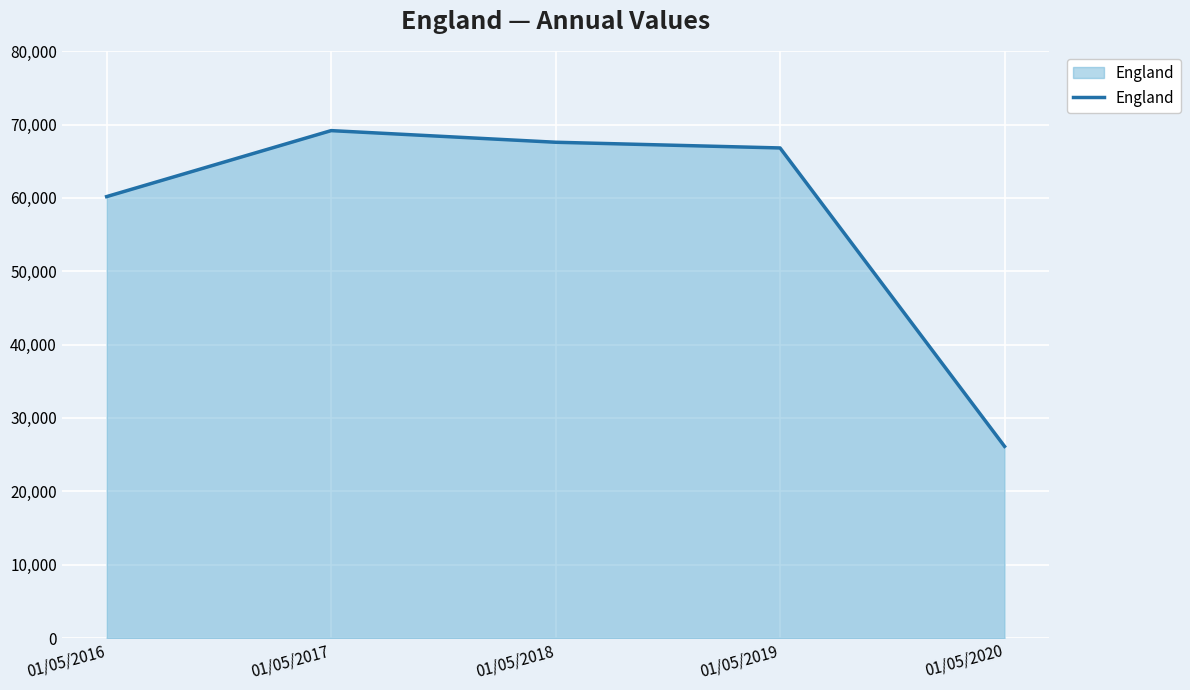

The chart shows a value of 41422 at 01/05/2018. True or false?

False